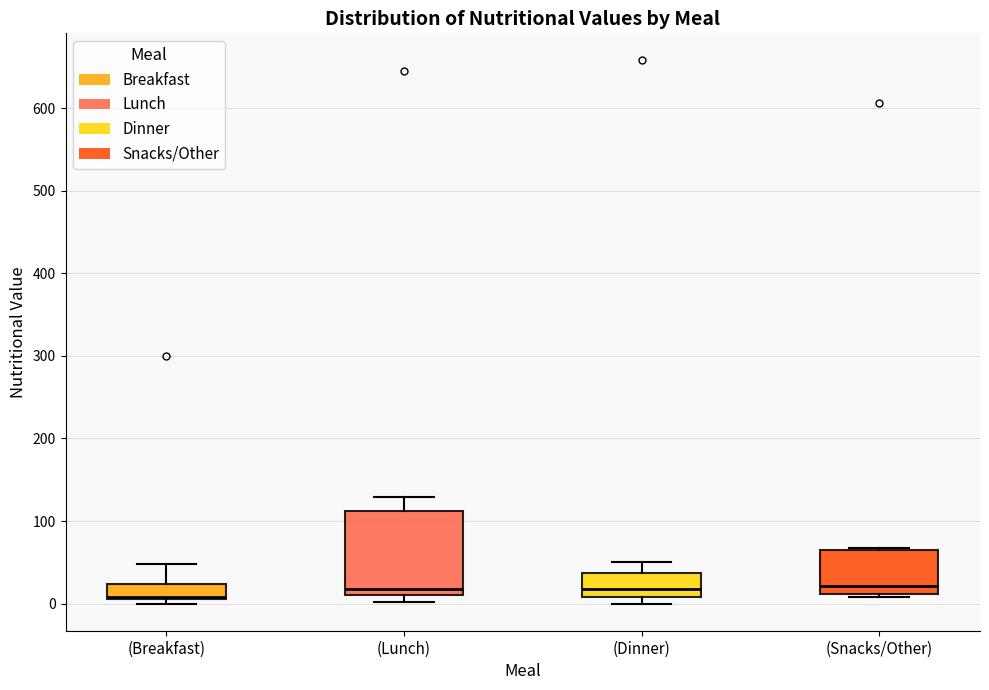

Reading left to right, read every box against the y-axis: the position of its median line, the range the box covers, and the ends of its whiskers. The values are not printed on the chart, so give them approximately, as read against the axis.

(Breakfast): median 10 (just above the box's lower edge), box 10 to 20, whiskers 0 to 50
(Lunch): median 20, box 10 to 110, whiskers 0 to 130
(Dinner): median 20, box 10 to 40, whiskers 0 to 50
(Snacks/Other): median 20, box 10 to 60, whiskers 10 (just below the box's lower edge) to 70